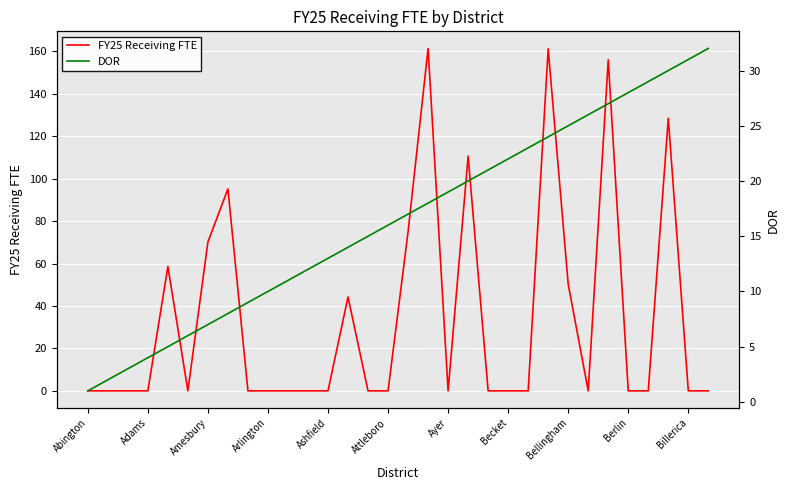

At which category is the sum across all series the highest?

23